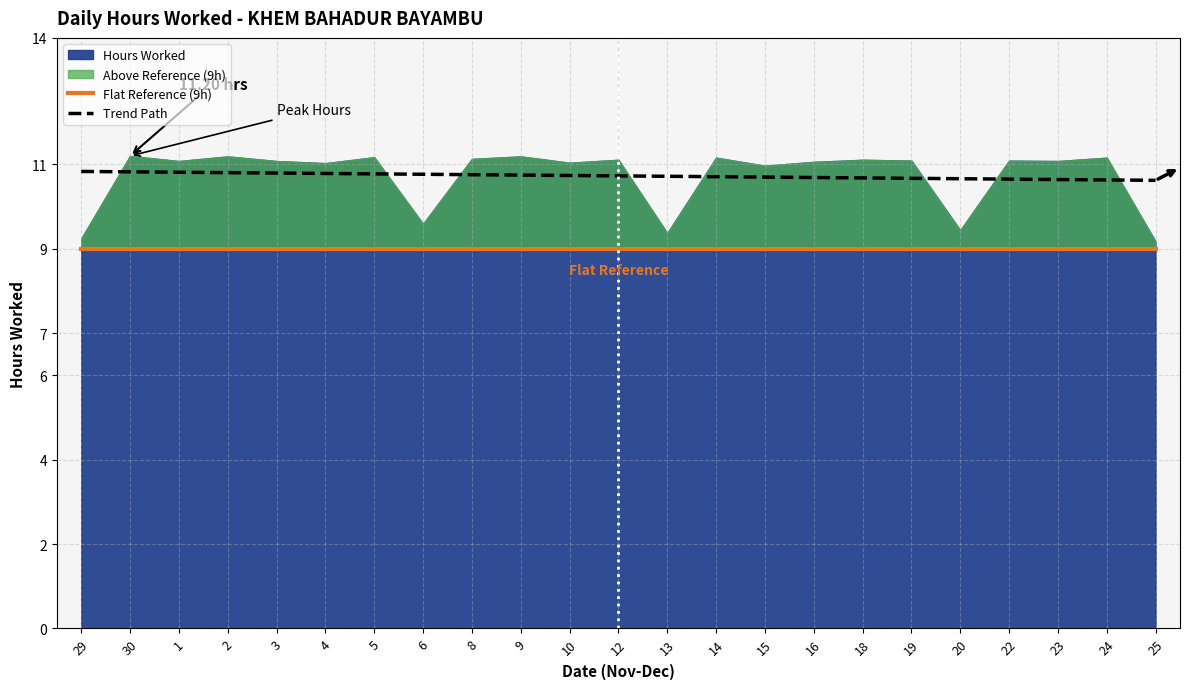

What is the label of the 9th point from the left?

8